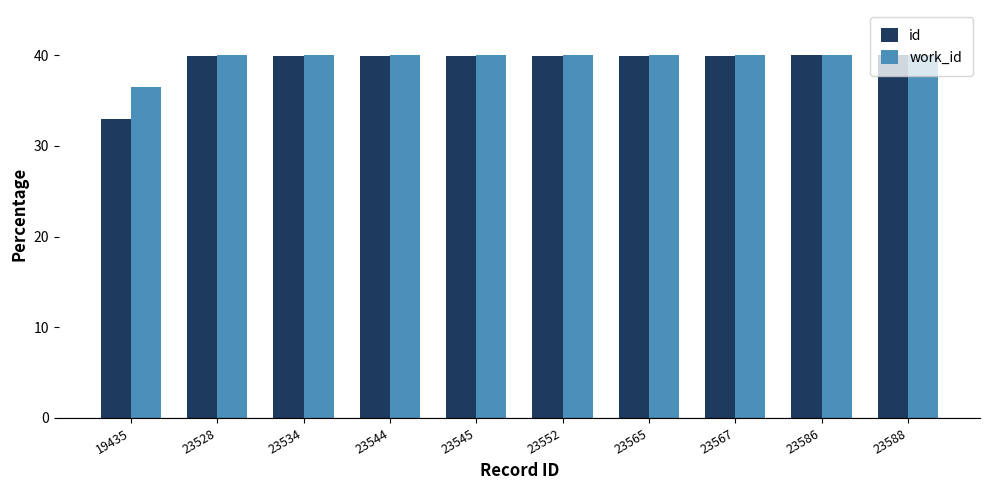

How many bars are there in each group?

2